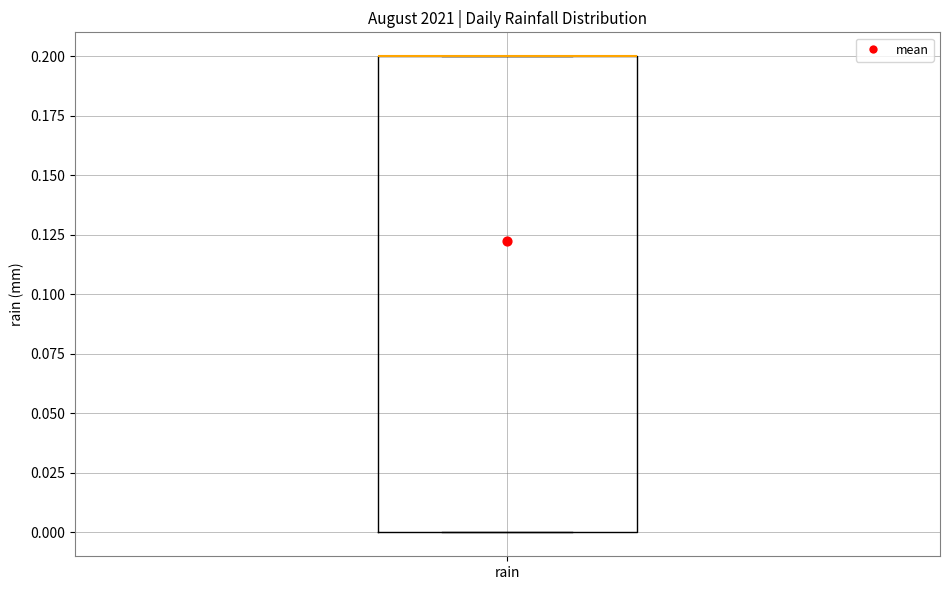

Where is the lower edge of the box for rain on the y-axis? The values are not printed on the chart, so give them approximately, as read against the axis.

0.0